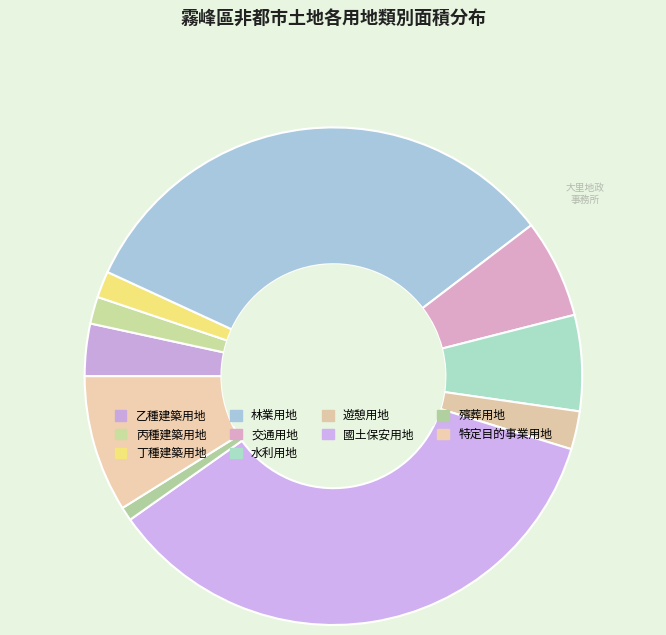

What is the total percentage of 丁種建築用地 and 林業用地?

34.5%